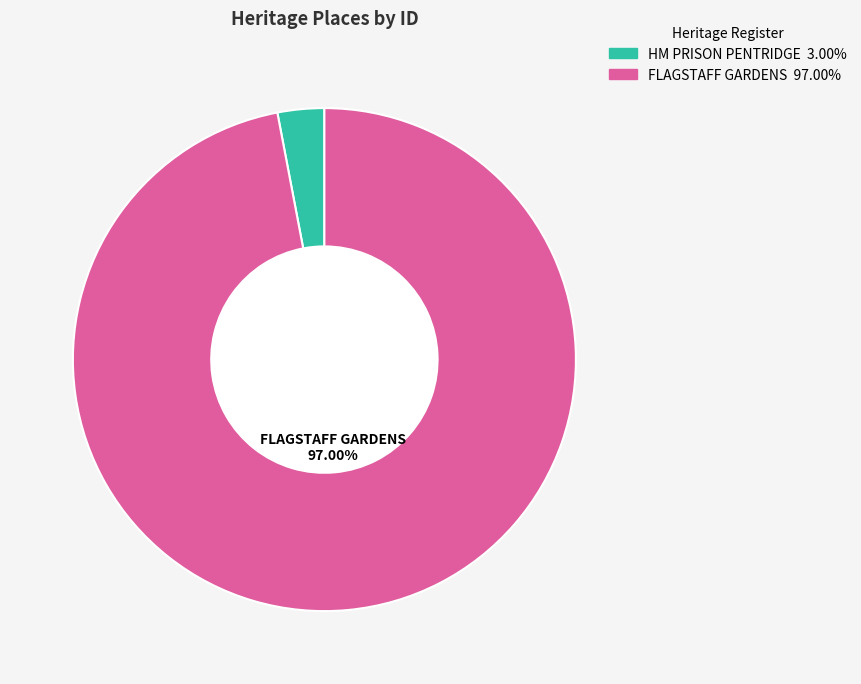

To the nearest percent, what is the average slice percentage?

50%